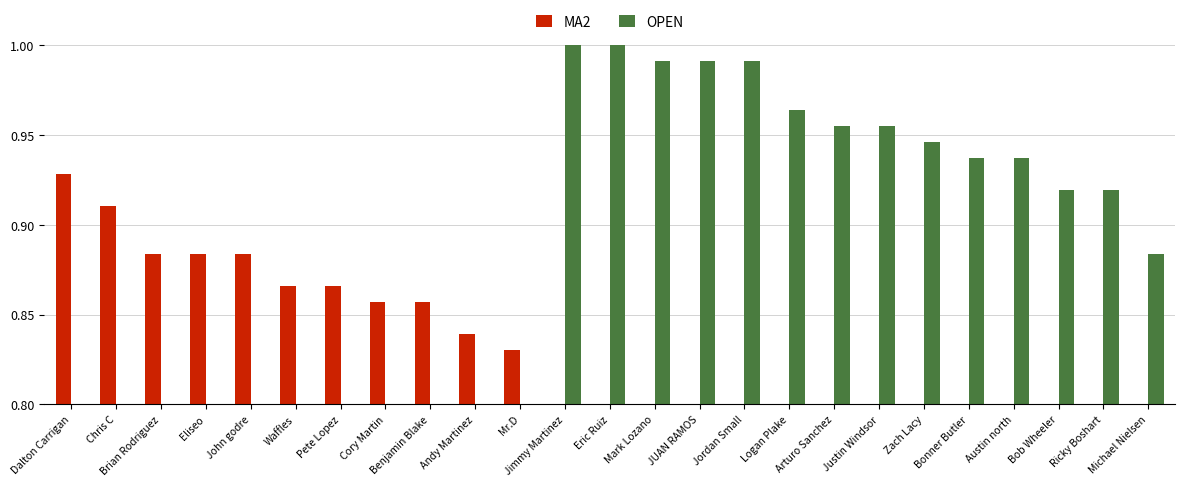

Between Michael Nielsen and Dalton Carrigan, which is larger?

Dalton Carrigan